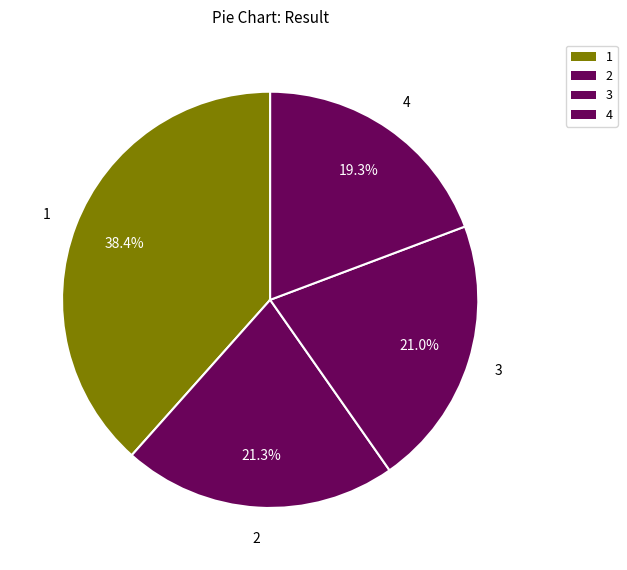

How many segments does this pie chart have?

4